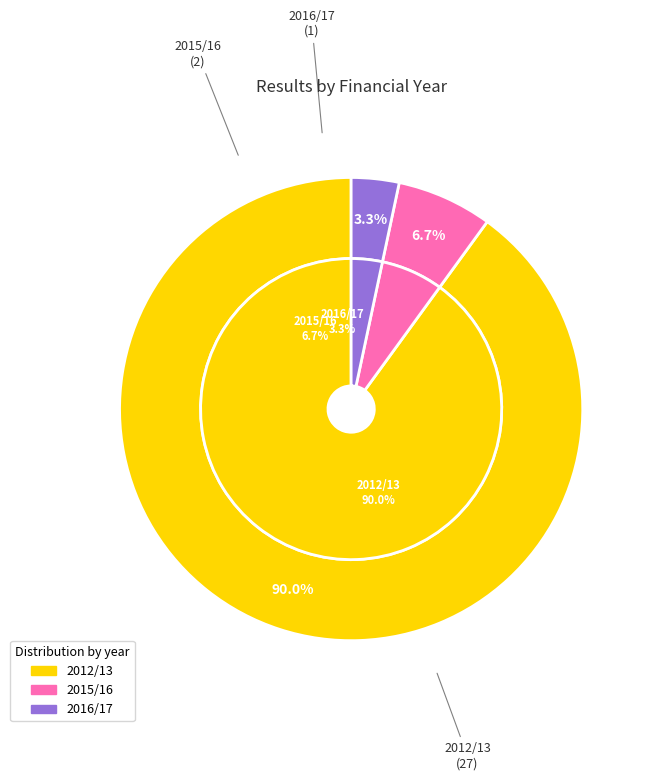

To the nearest percent, what portion does 2012/13 represent?

90%